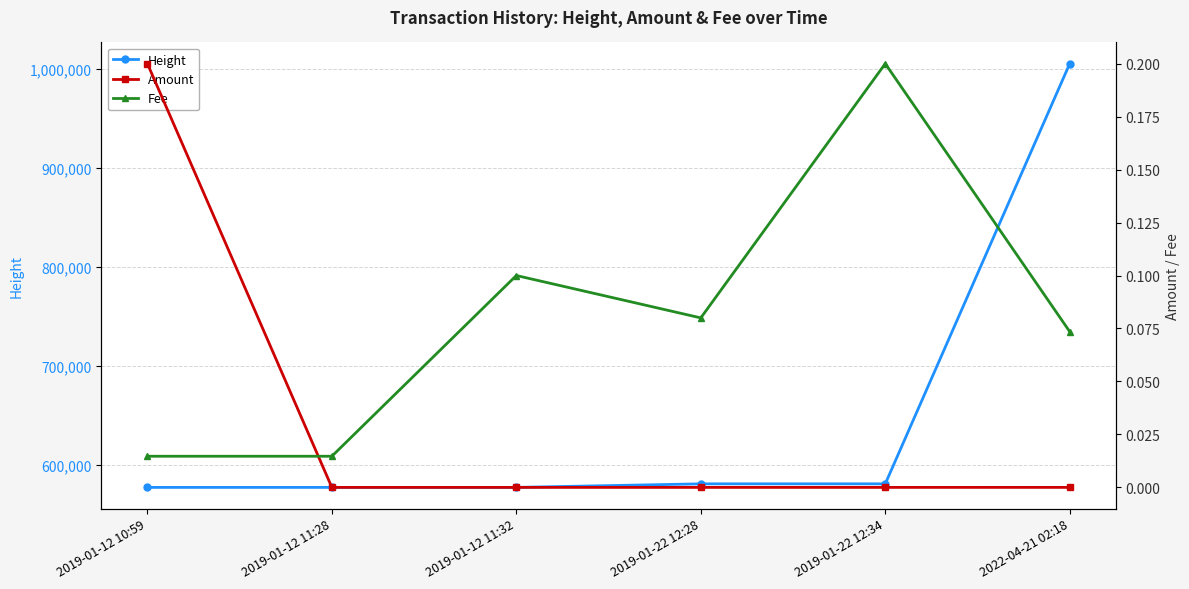

True or false: Height and Amount cross at least once.

False